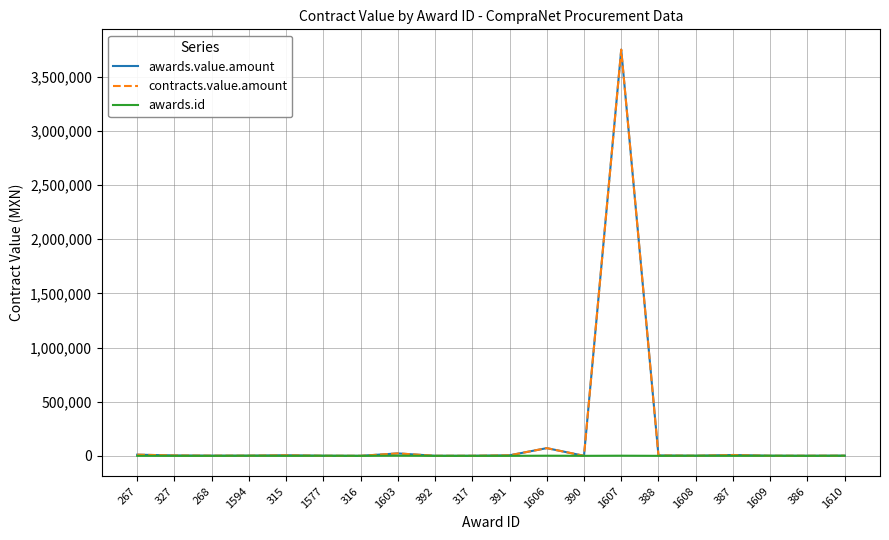

Does the chart have visible grid lines?

Yes